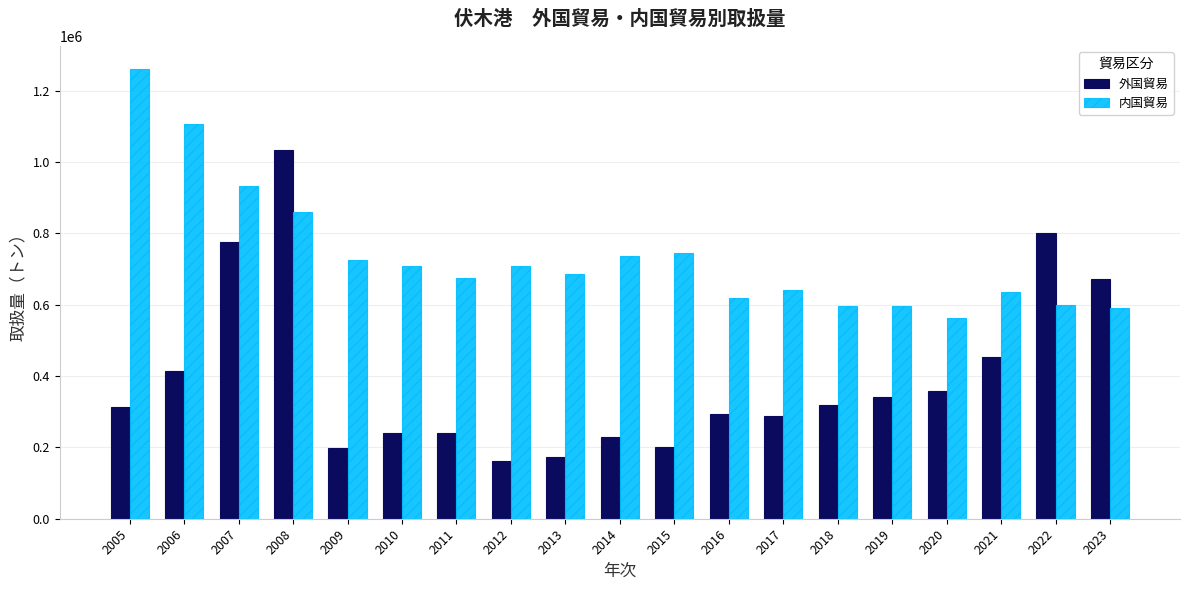

What is the approximate value of 外国貿易 at 2023, to the nearest 50?

670600